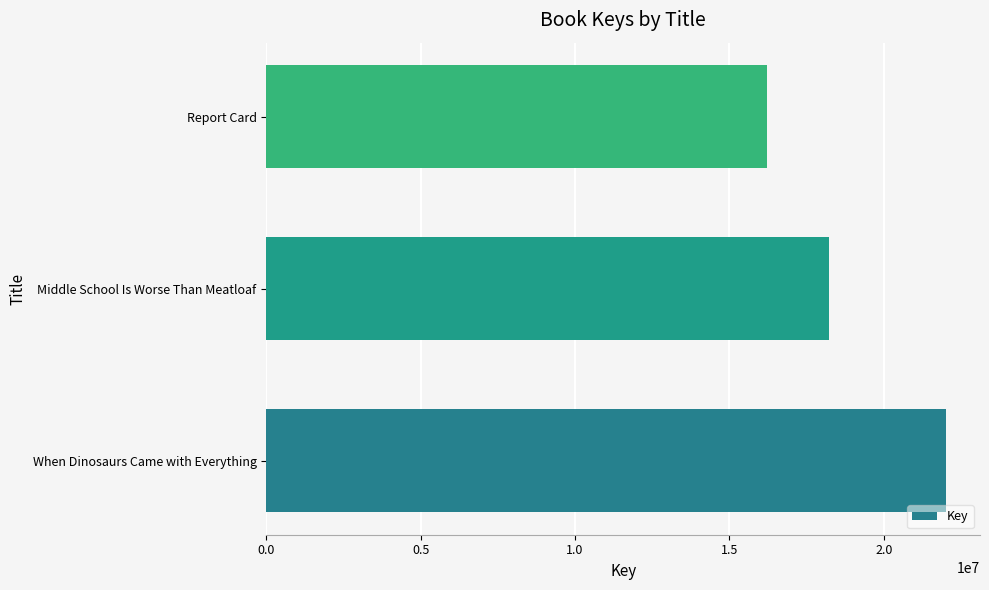

What is the greatest value displayed?

22011159